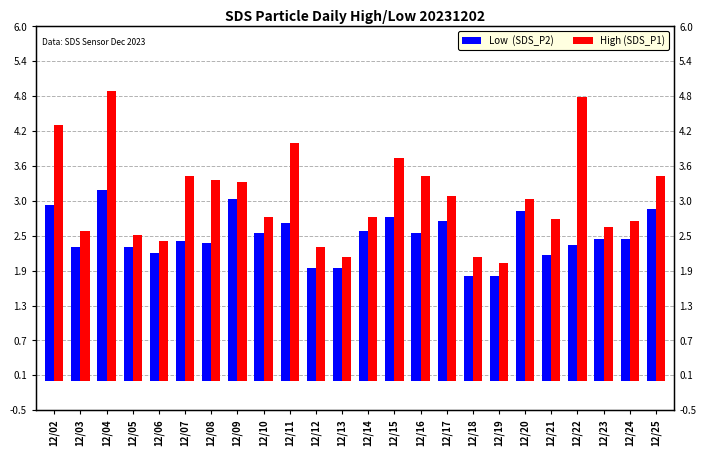

What is the difference between the maximum and minimum values in the High (SDS_P1) series?

2.9